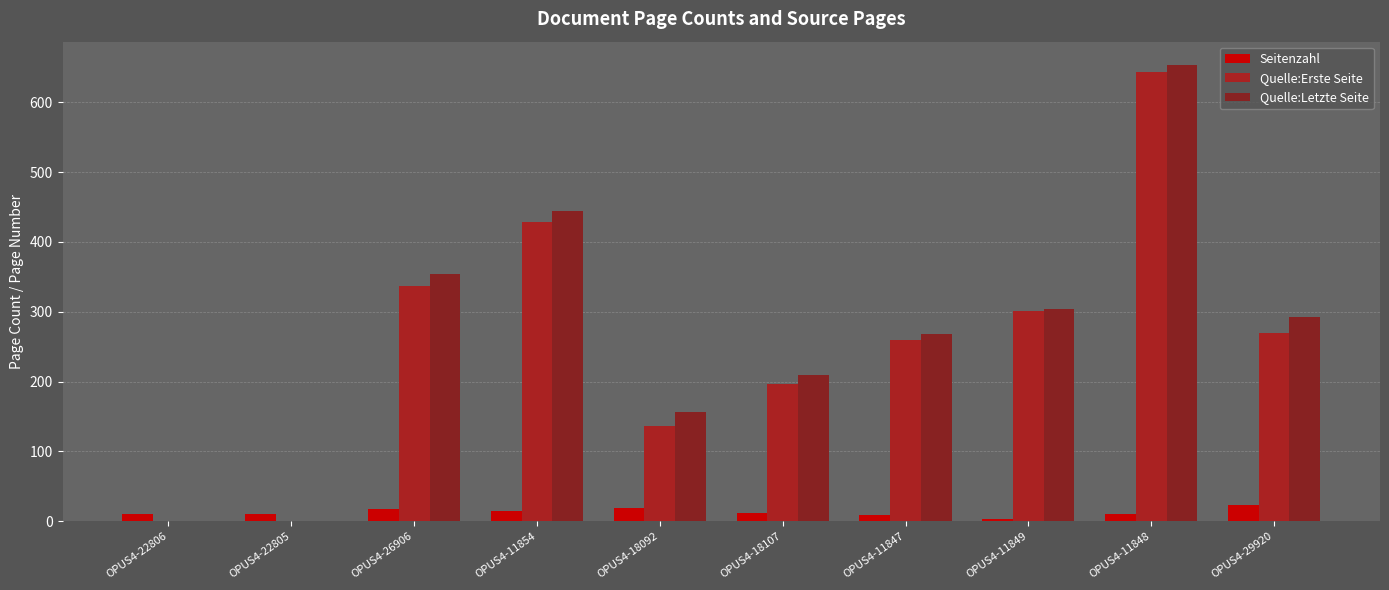

Rank the series at OPUS4-18092 from lowest to highest value.

Seitenzahl, Quelle:Erste Seite, Quelle:Letzte Seite